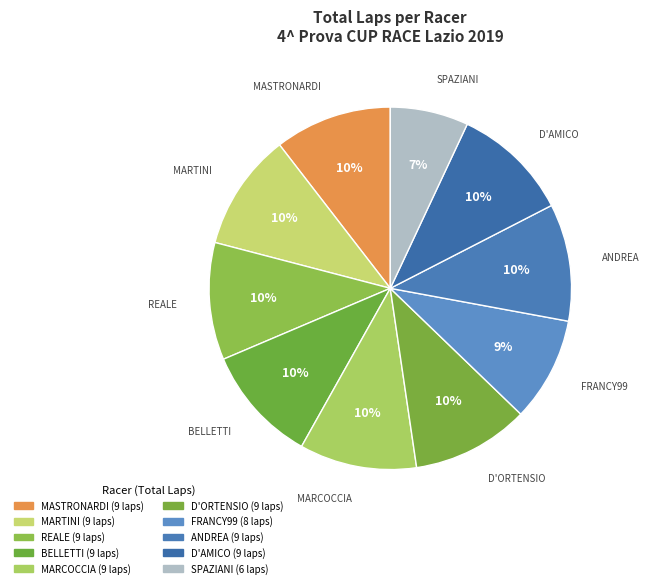

Combined, do REALE and SPAZIANI account for over 50%?

No